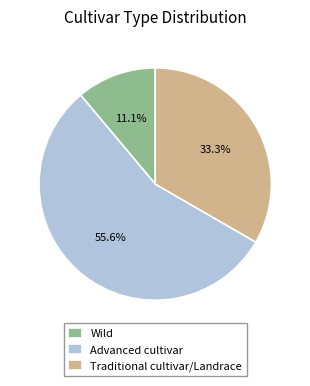

Is the sum of Traditional cultivar/Landrace and Advanced cultivar greater than half?

Yes